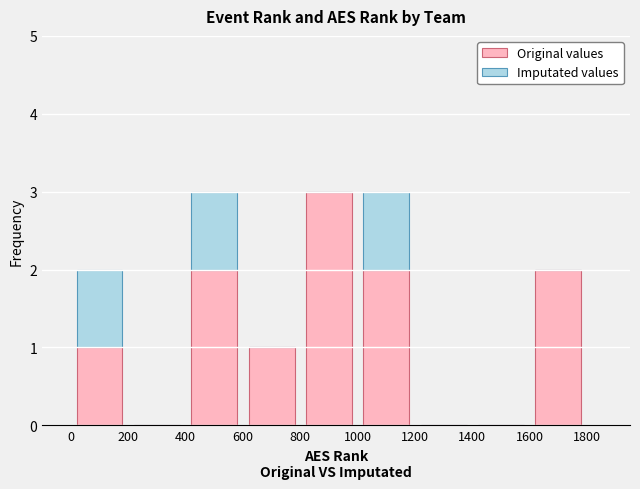

What is the sum of all Original values values?

11